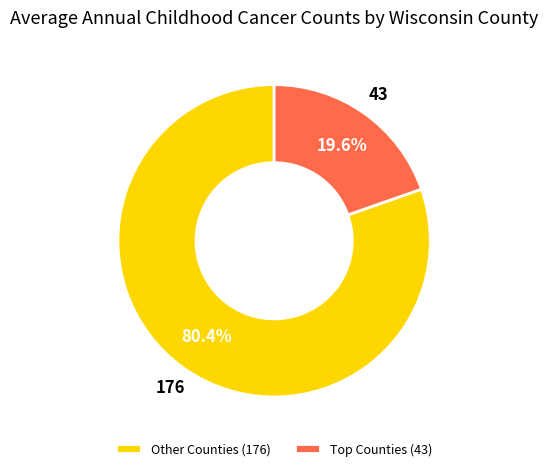

What is the majority slice?

Other Counties (176)